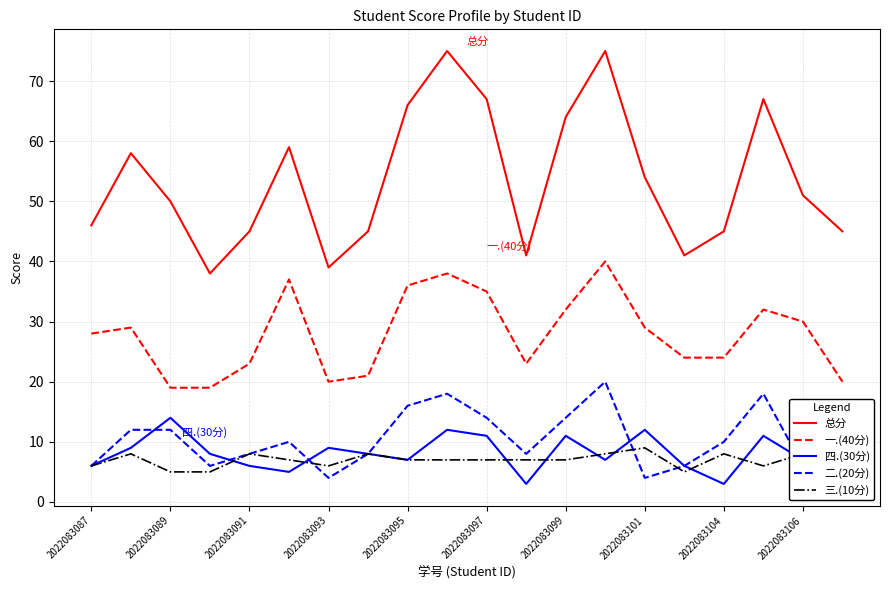

What is the difference between the maximum and second lowest values in the 一.(40分) series?

21